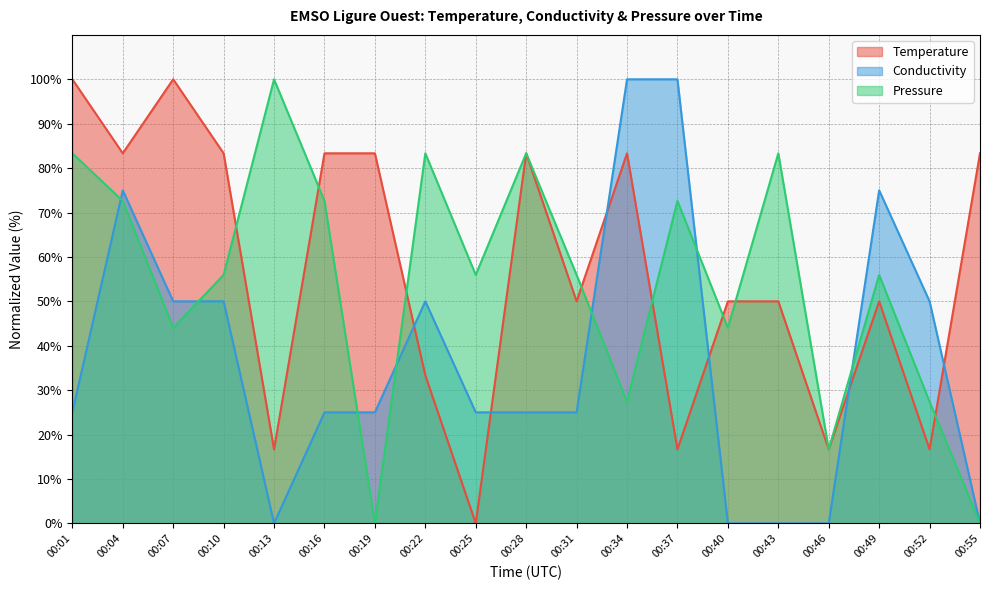

What is the sum of the Conductivity values at 00:13 and 00:19?

25.0